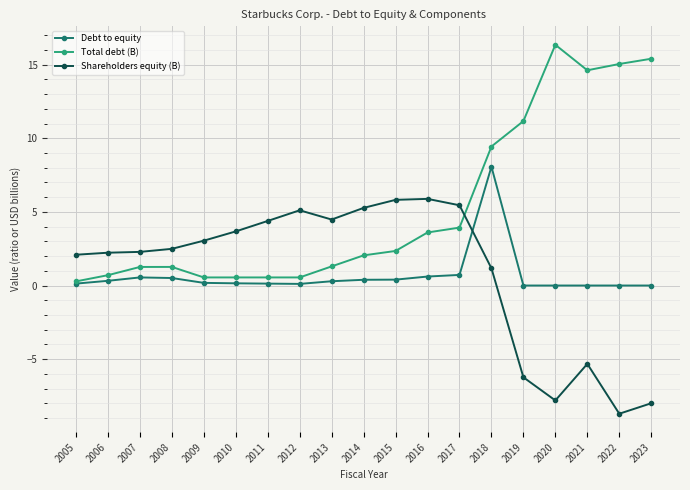

How many positive values does the Shareholders equity (B) series have?

14